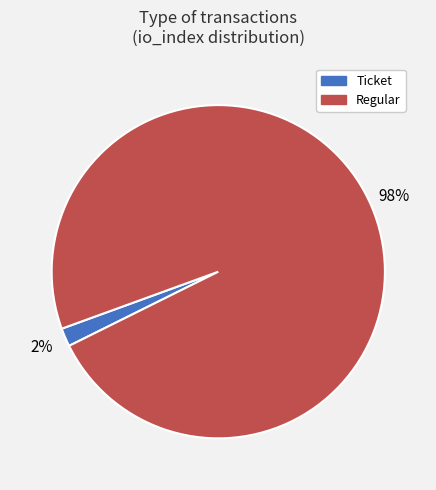

Which category accounts for the majority?

Regular